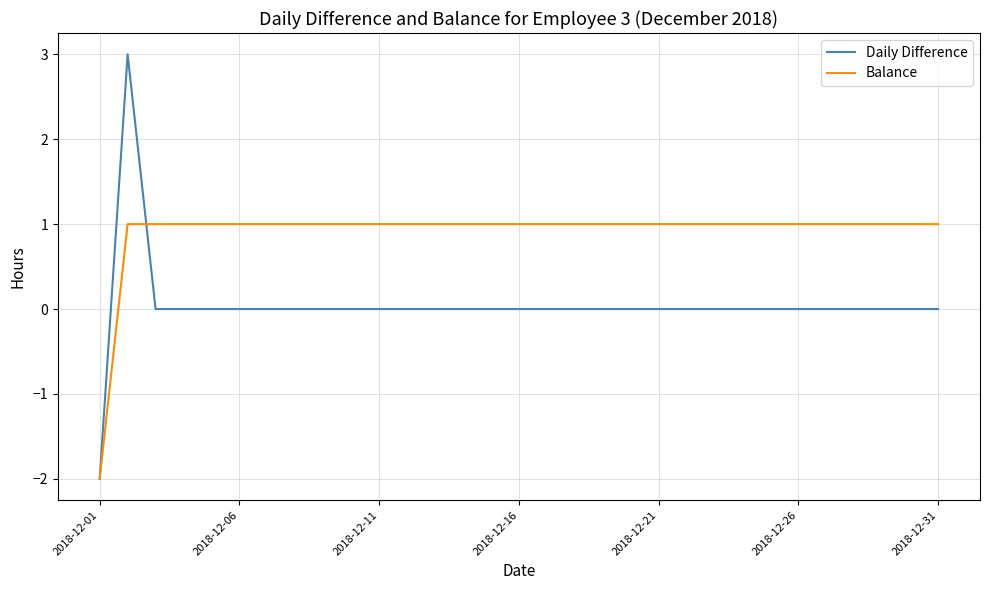

What is the maximum value shown in the chart?

3